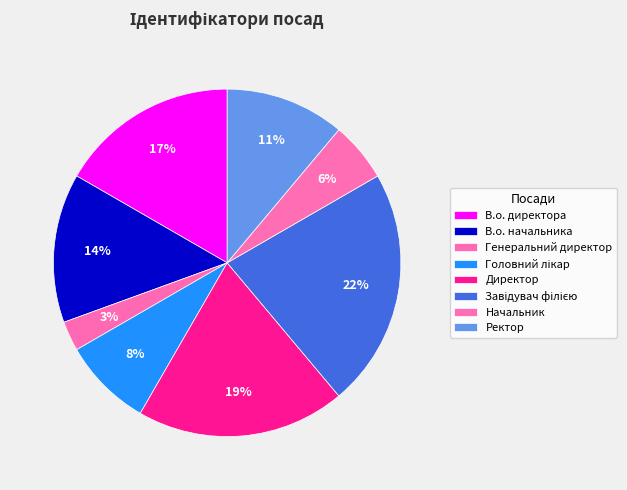

Combined, what portion of the pie is Начальник and В.о. начальника?

19.4%